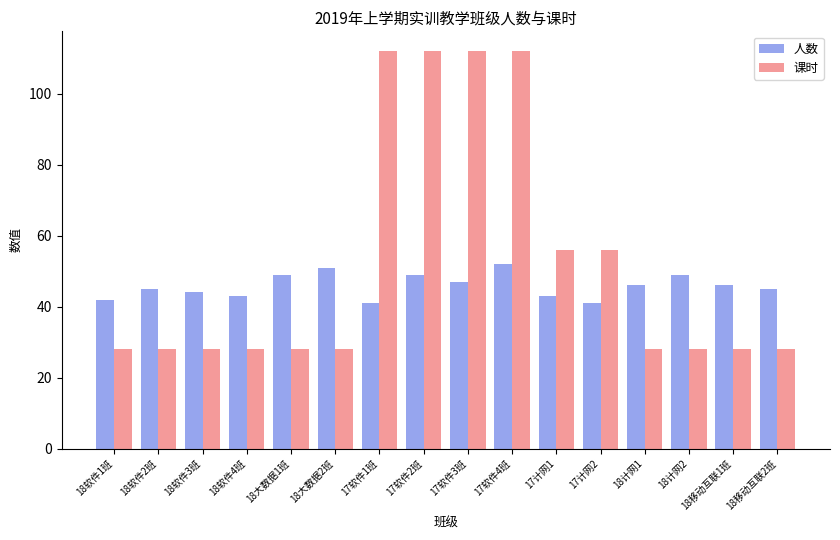

How many distinct data groups are displayed?

2